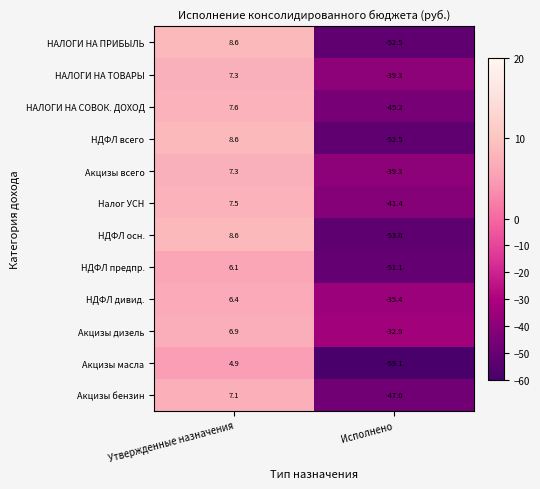

What is the difference between the maximum and minimum values in the НДФЛ всего series?

61.1